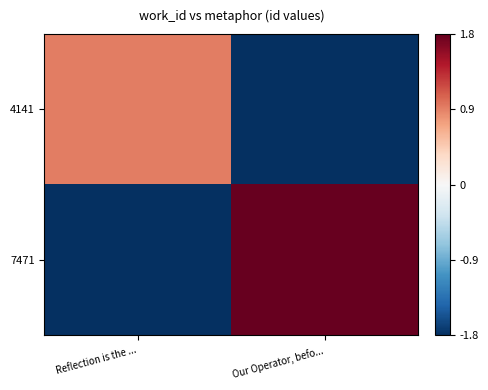

Reading left to right, extract all data points from this chart.

4141: Reflection is the ...=0.9	Our Operator, befo...=-1.8
7471: Reflection is the ...=-1.8	Our Operator, befo...=1.8